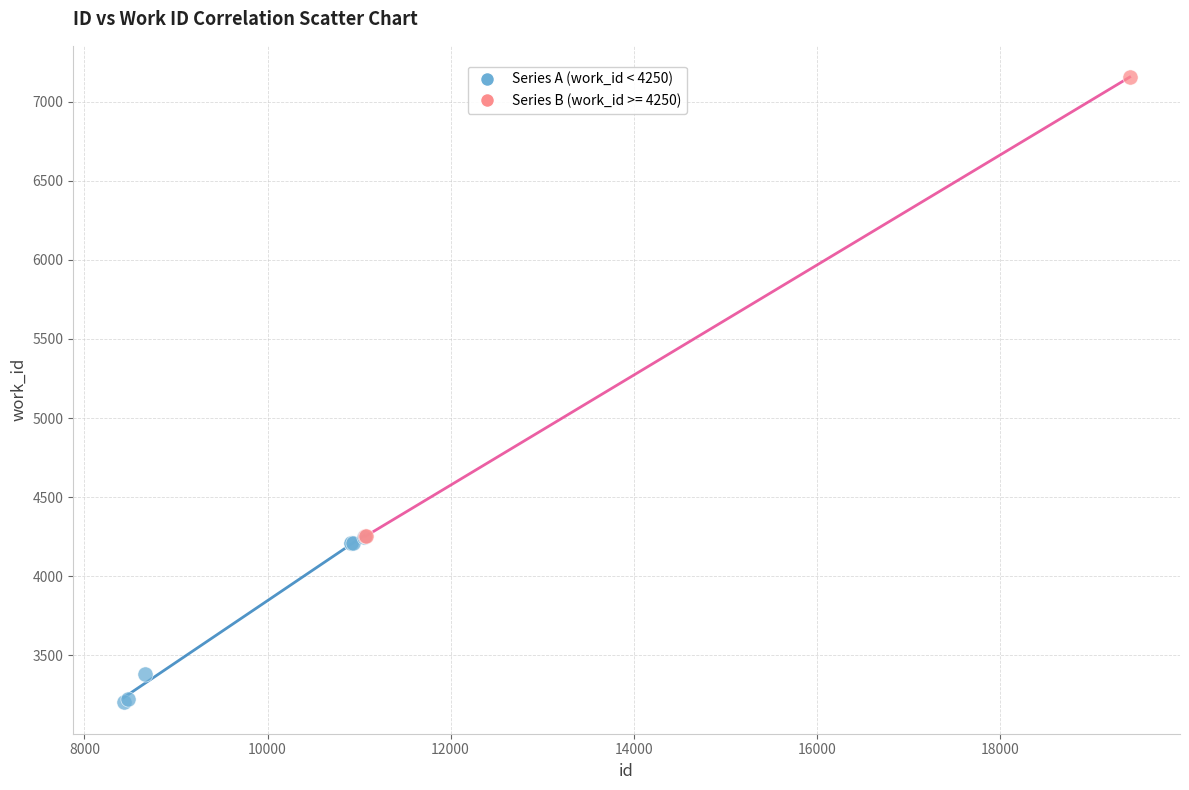

Which series reaches the maximum Y coordinate?

Series B (work_id >= 4250)